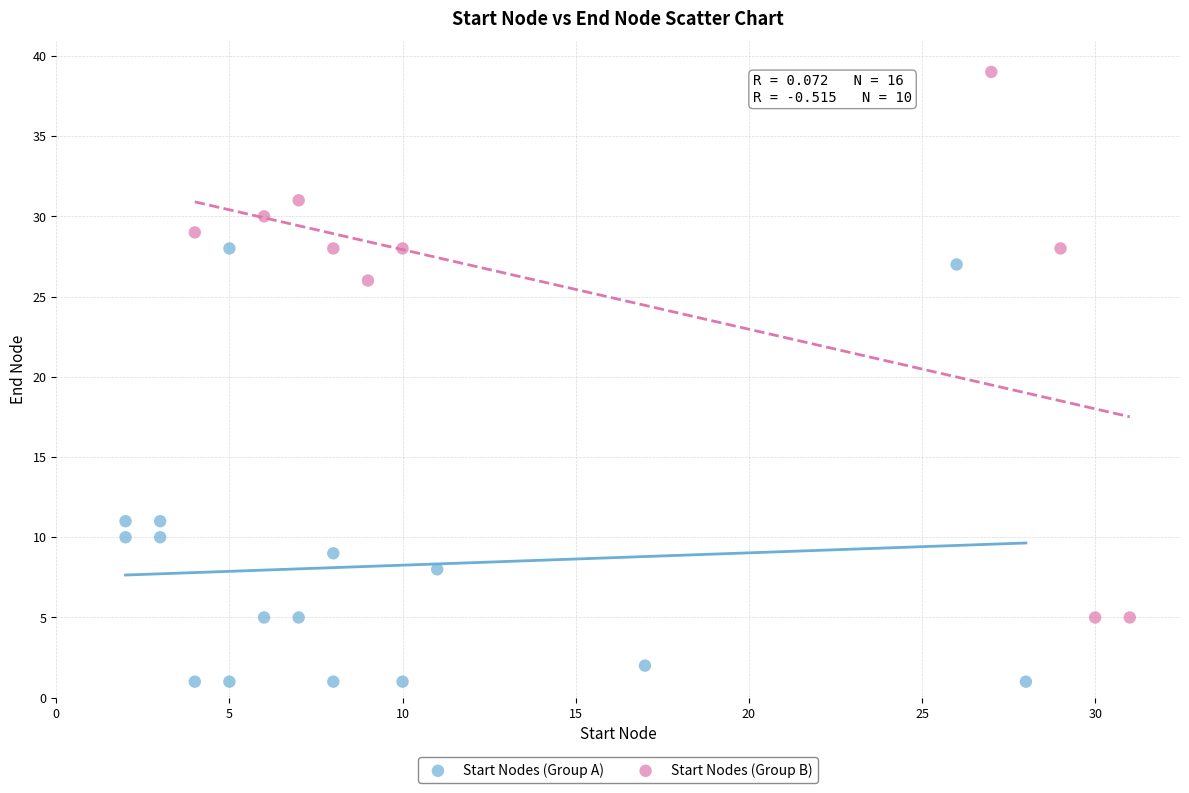

Which series contains the highest Y value?

Start Nodes (Group B)